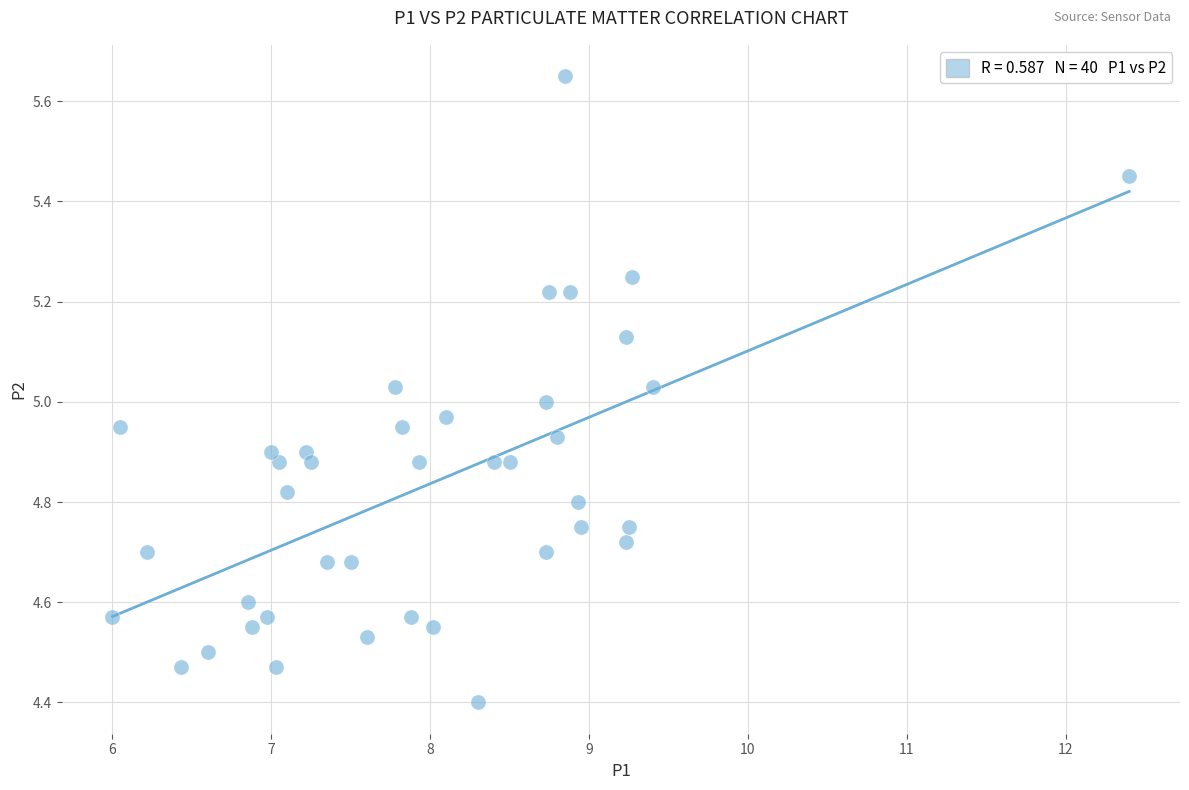

What is the range of X values (max minus min)?

6.4